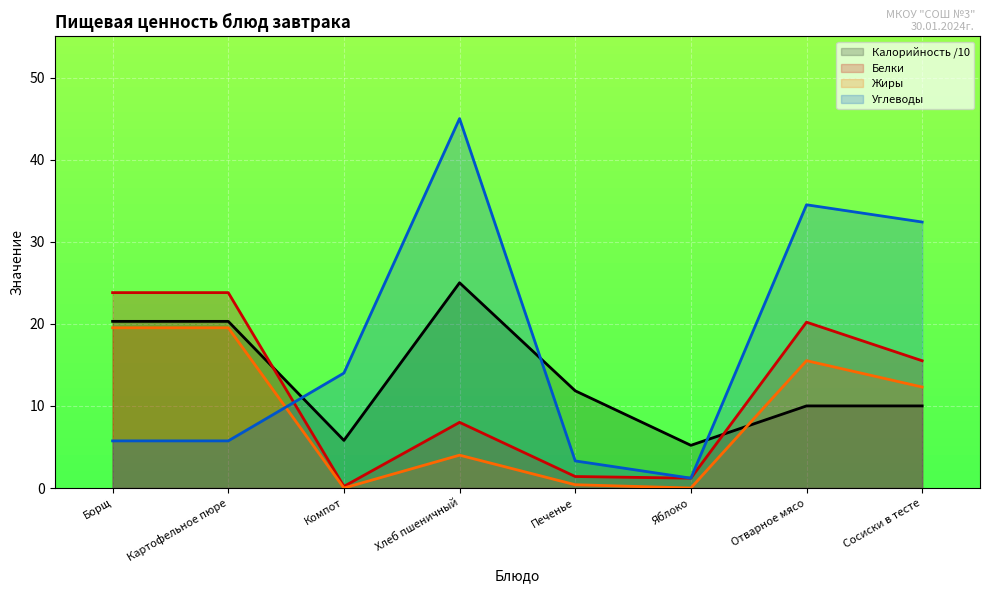

At which label does Белки reach its peak?

Борщ